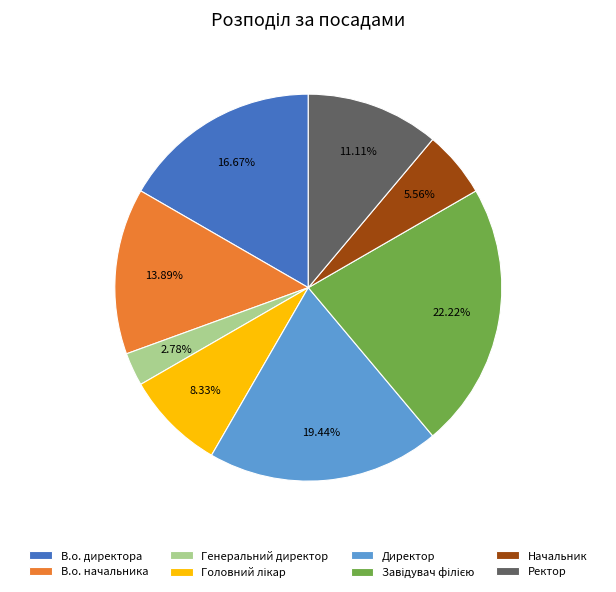

Is it true that Начальник is 1% of the pie?

False